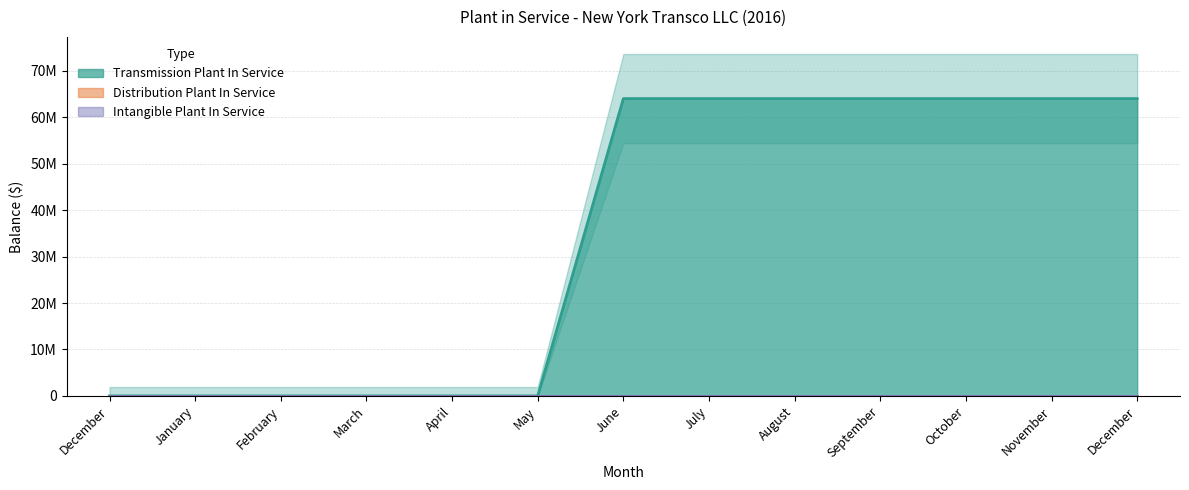

What is the greatest value displayed?

64000000